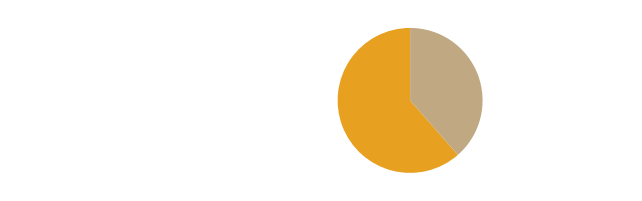

True or false: FORMER MOUNTED POLICE BARRACKS SITE accounts for 56% of the total.

False